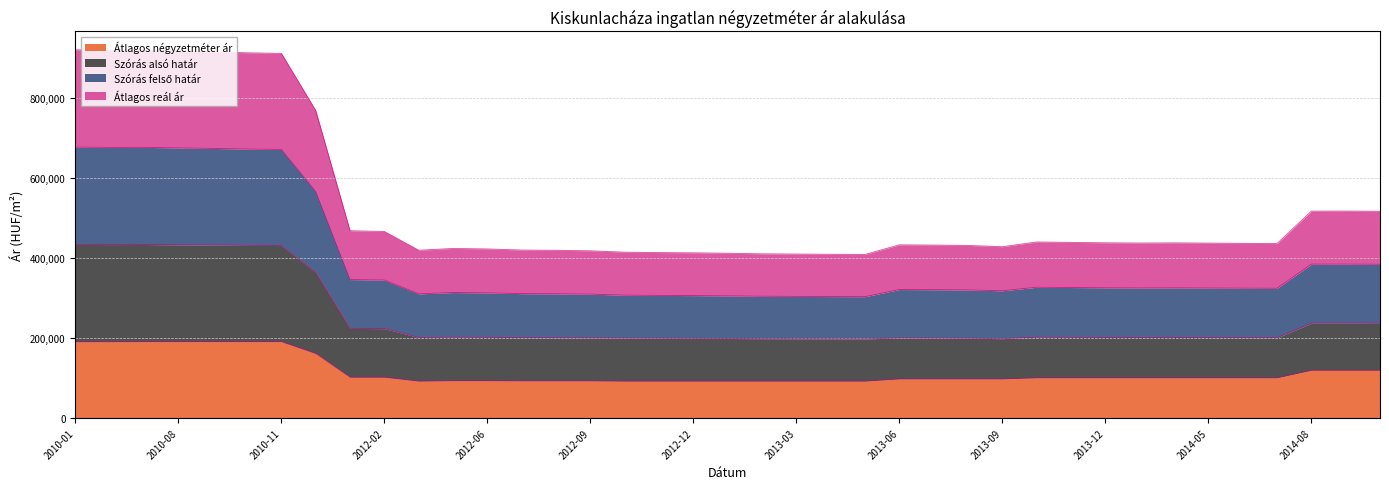

In Átlagos négyzetméter ár, how many points are lower than both neighbors (excluding endpoints)?

1